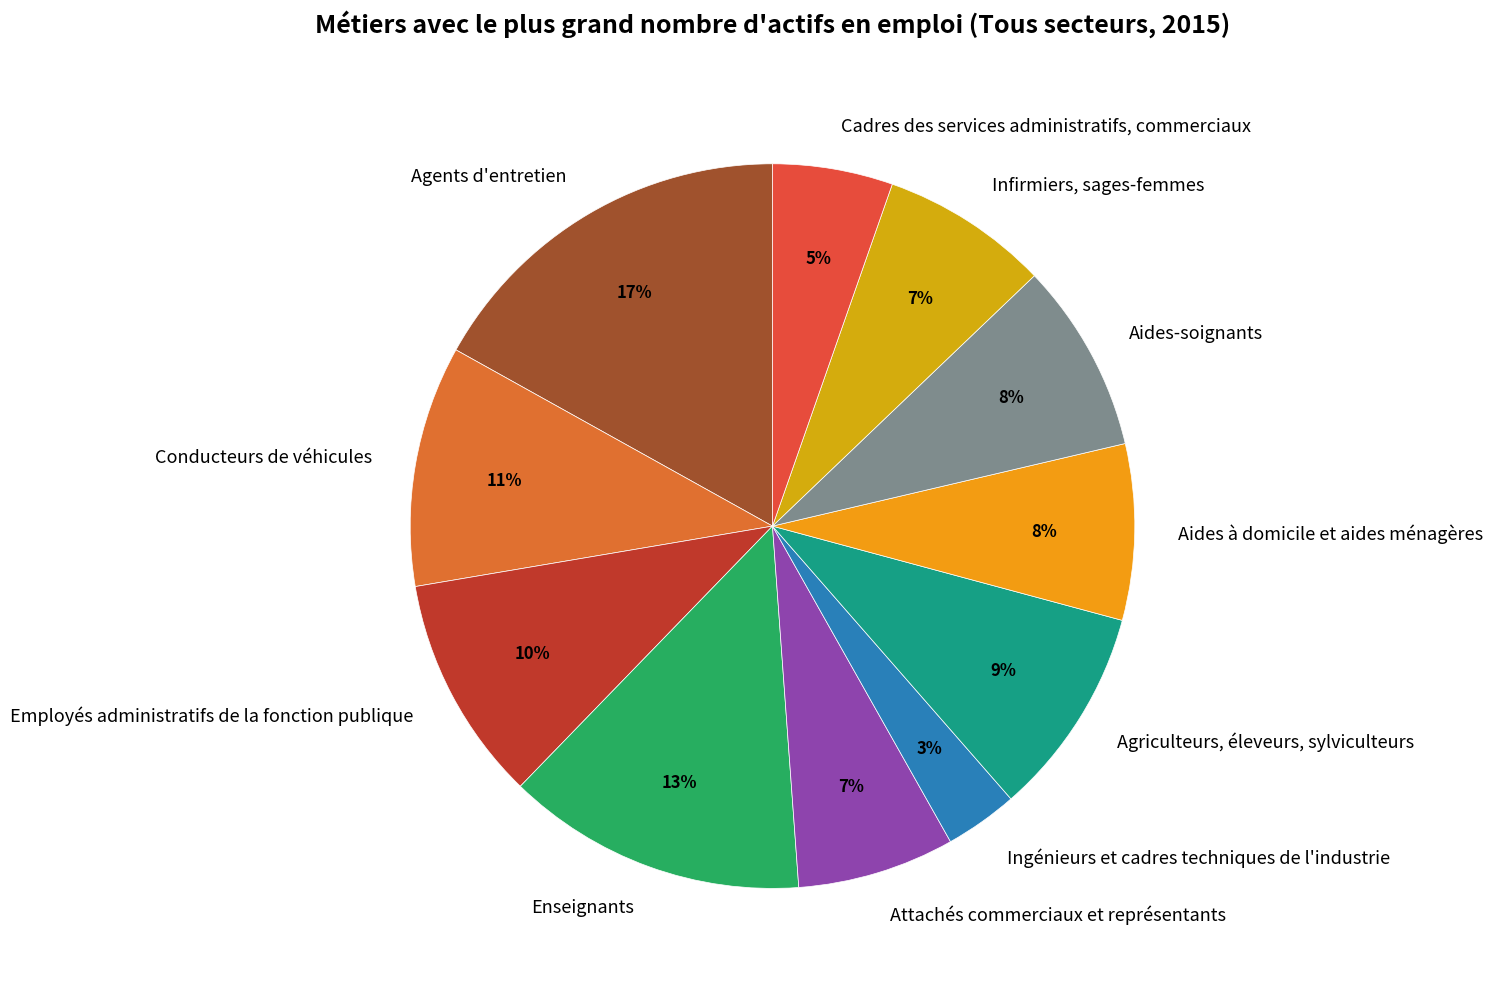

How many segments does this pie chart have?

11